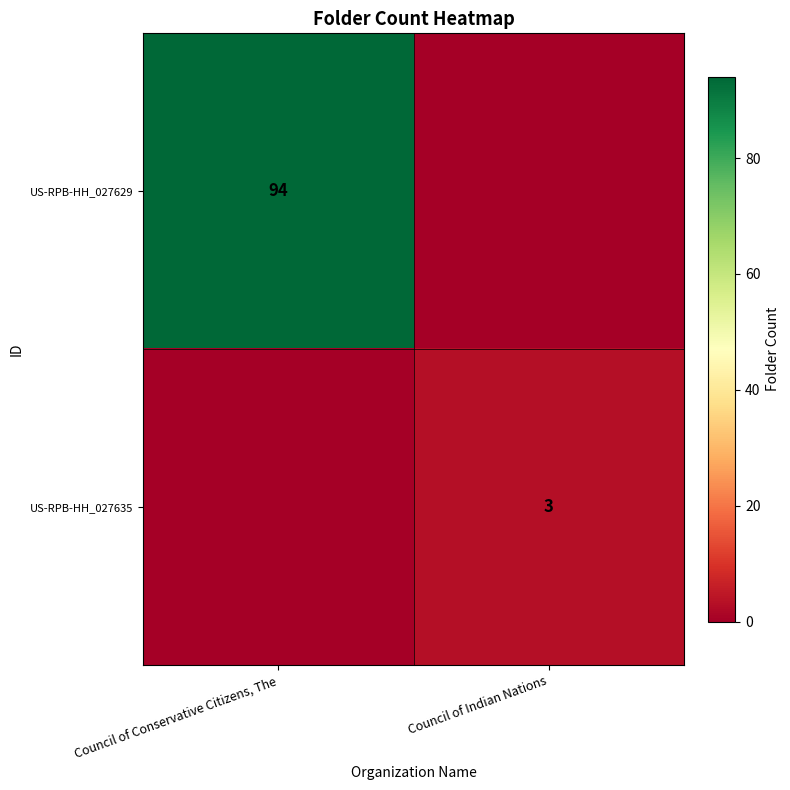

The US-RPB-HH_027629 series shows 94 at Council of Conservative Citizens, The. True or false?

True